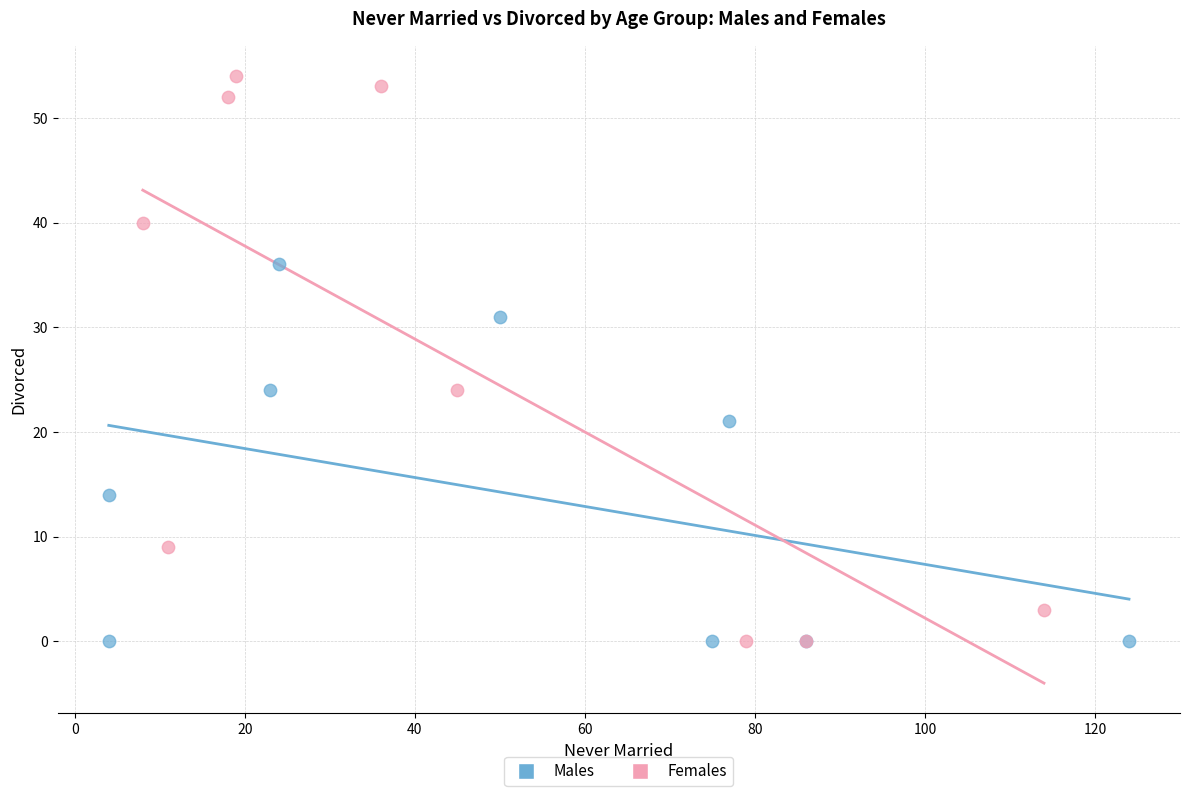

Which series contains the highest Y value?

Females